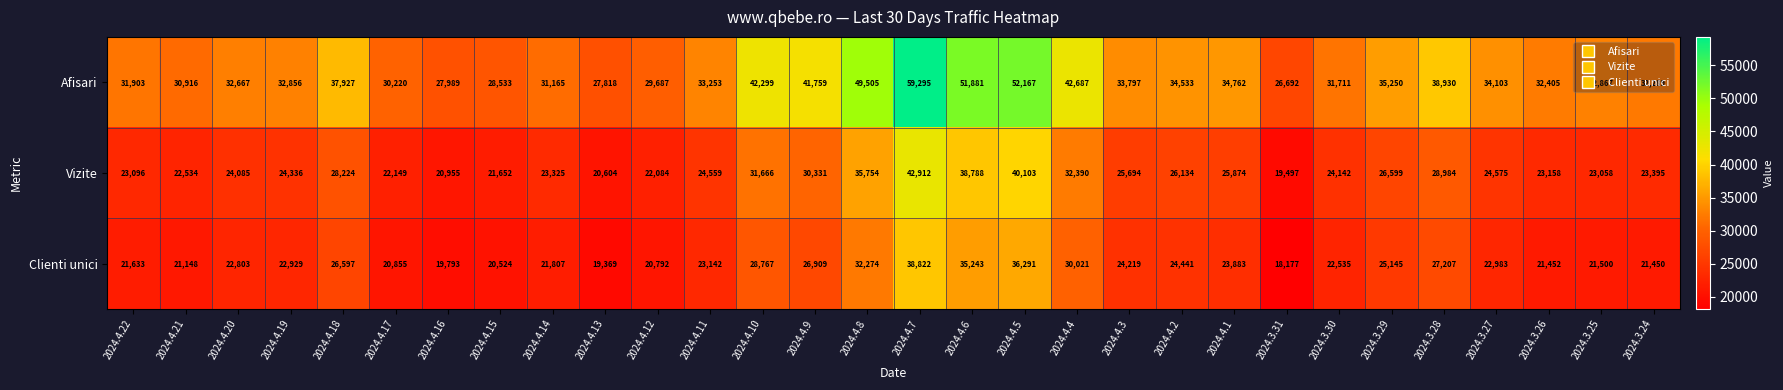

True or false: Afisari has a value of 31711 at 2024.3.30.

True